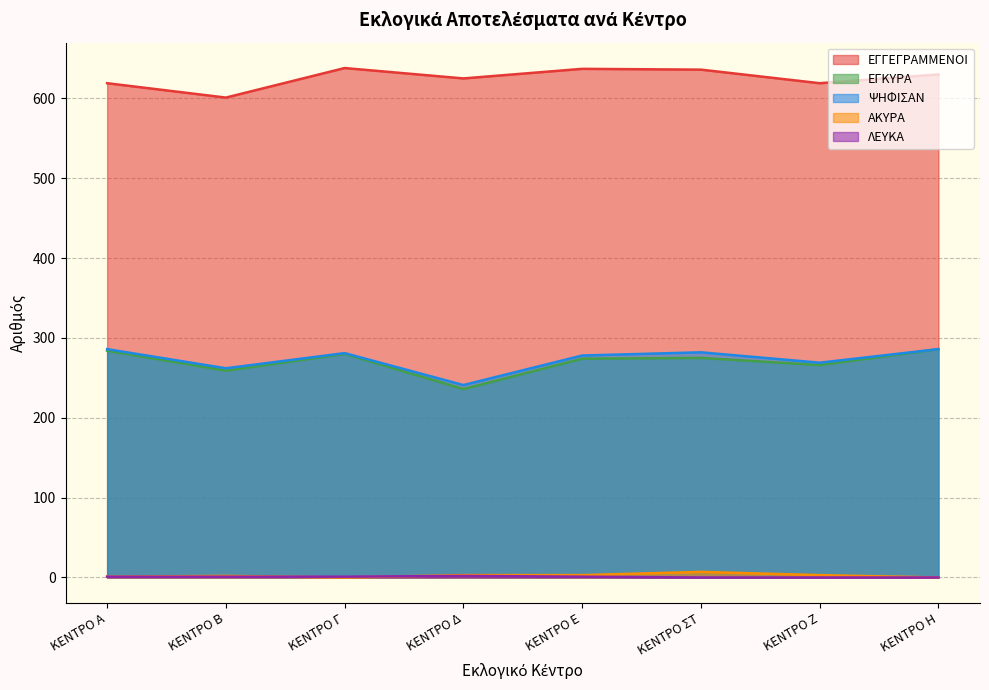

What position from the left is ΚΕΝΤΡΟ Α?

1